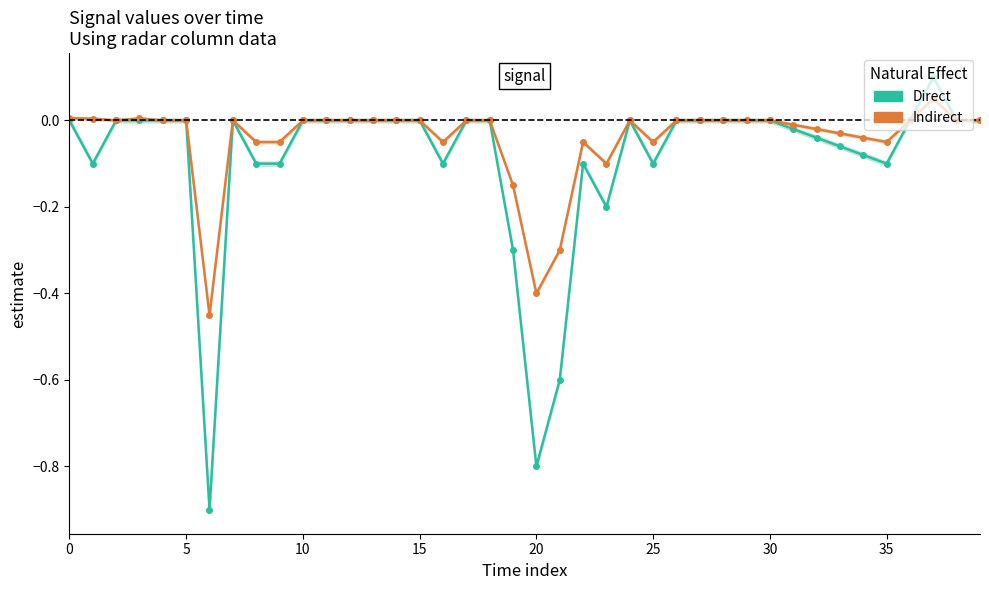

Count the number of categories in the chart.

40